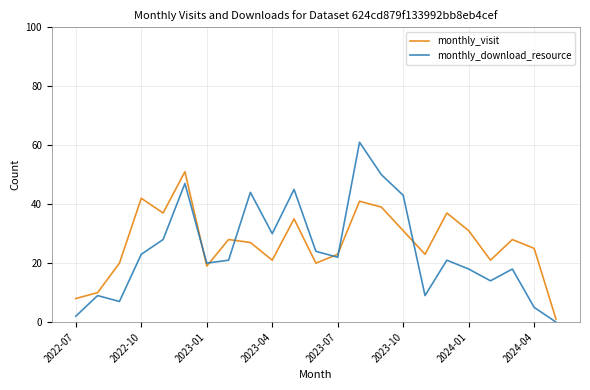

True or false: monthly_download_resource and monthly_visit cross at least once.

True